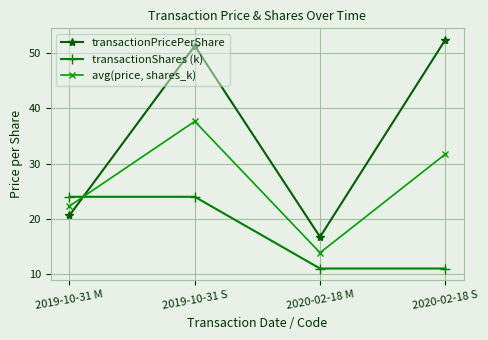

At 2020-02-18 M, list the series in order from smallest to largest.

transactionShares (k), avg(price, shares_k), transactionPricePerShare